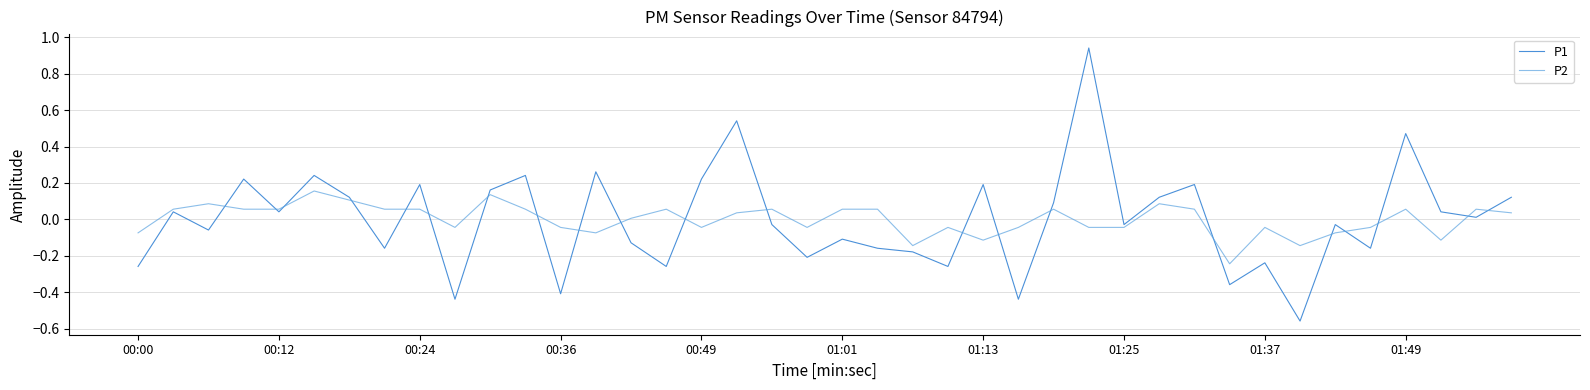

Does the chart display data point markers on the line(s)?

No